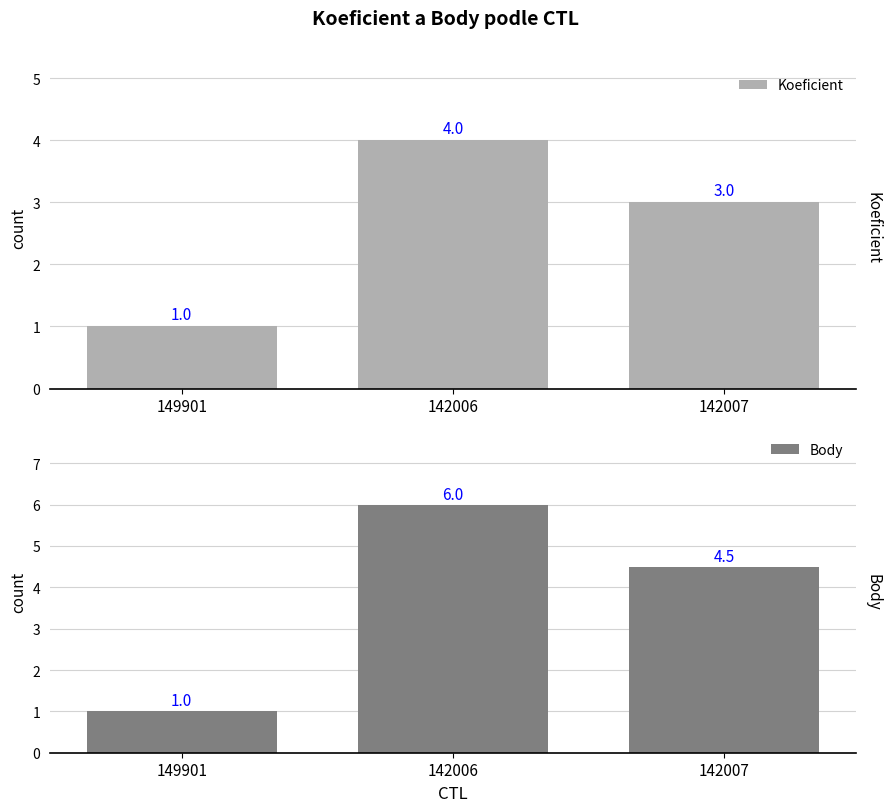

List the labels in order of Body value, largest first.

142006, 142007, 149901